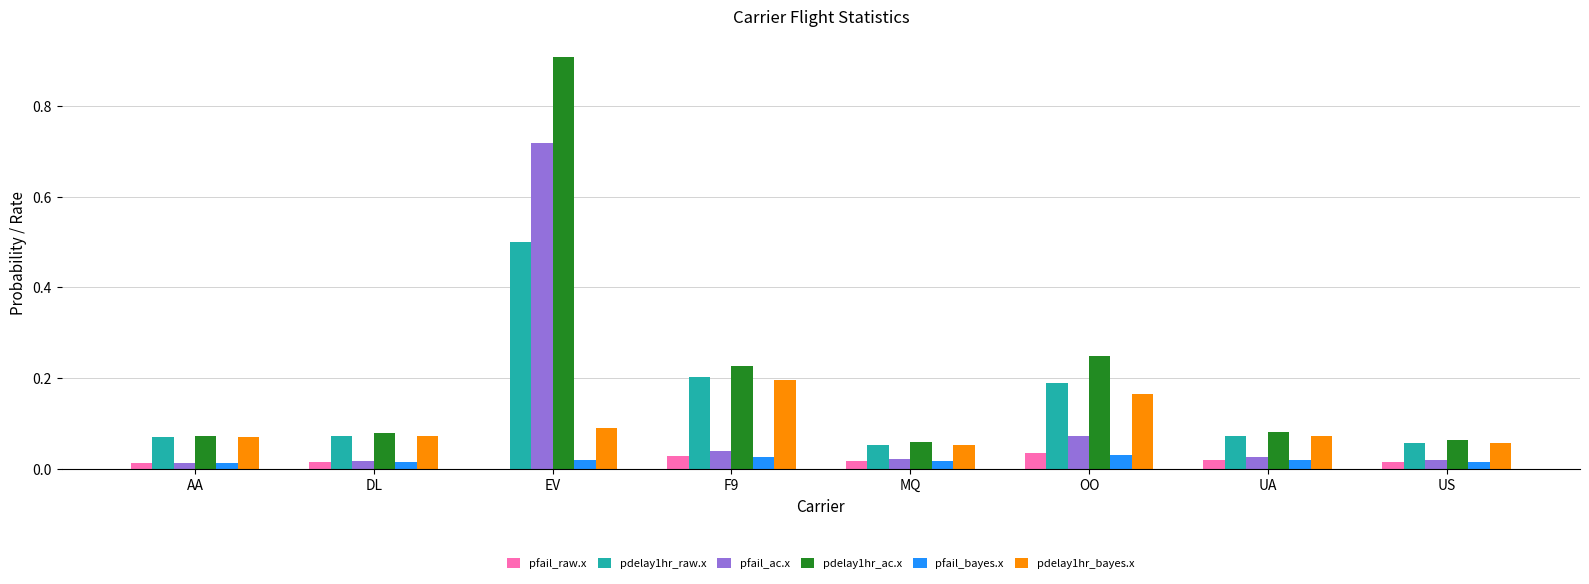

What is the sum of all pdelay1hr_ac.x values?

1.7